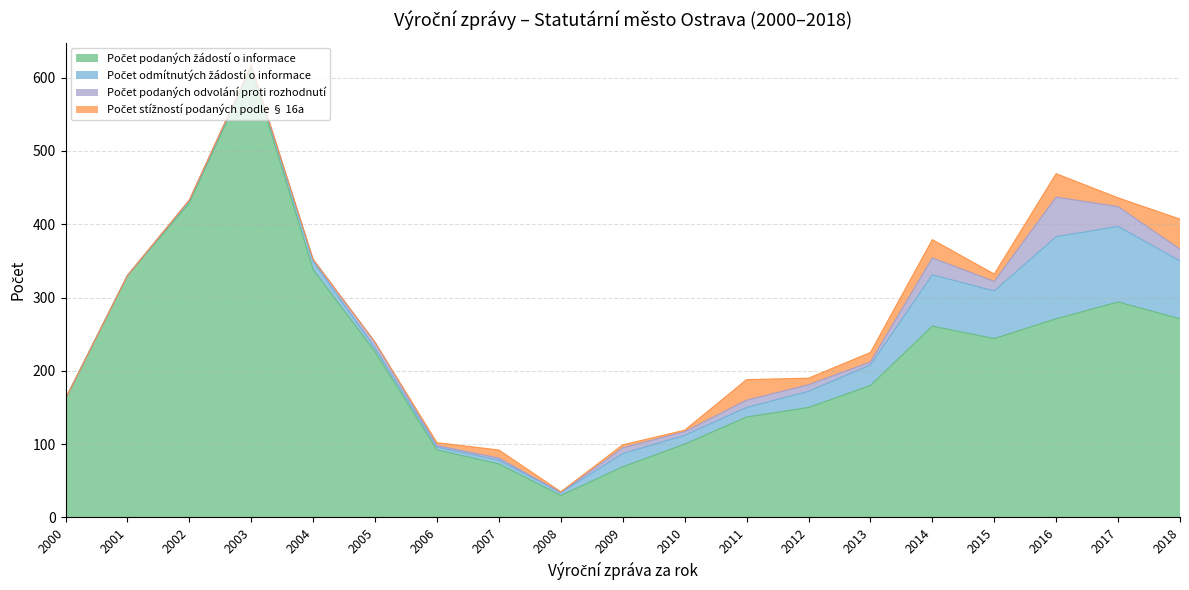

Reading right to left, transcribe all the data shown in this chart.

Počet podaných žádostí o informace: 2018=271	2017=294	2016=271	2015=244	2014=261	2013=180	2012=150	2011=137	2010=100	2009=69	2008=30	2007=73	2006=92	2005=226	2004=338	2003=613	2002=429	2001=330	2000=162
Počet odmítnutých žádostí o informace: 2018=79	2017=103	2016=112	2015=65	2014=70	2013=28	2012=22	2011=13	2010=12	2009=18	2008=4	2007=5	2006=4	2005=5	2004=11	2003=2	2002=3	2001=0	2000=0
Počet podaných odvolání proti rozhodnutí: 2018=16	2017=27	2016=54	2015=13	2014=23	2013=4	2012=9	2011=10	2010=5	2009=8	2008=0	2007=3	2006=2	2005=8	2004=3	2003=2	2002=1	2001=0	2000=0
Počet stížností podaných podle § 16a: 2018=41	2017=12	2016=32	2015=10	2014=25	2013=13	2012=9	2011=28	2010=2	2009=4	2008=1	2007=11	2006=4	2005=0	2004=0	2003=0	2002=0	2001=0	2000=0